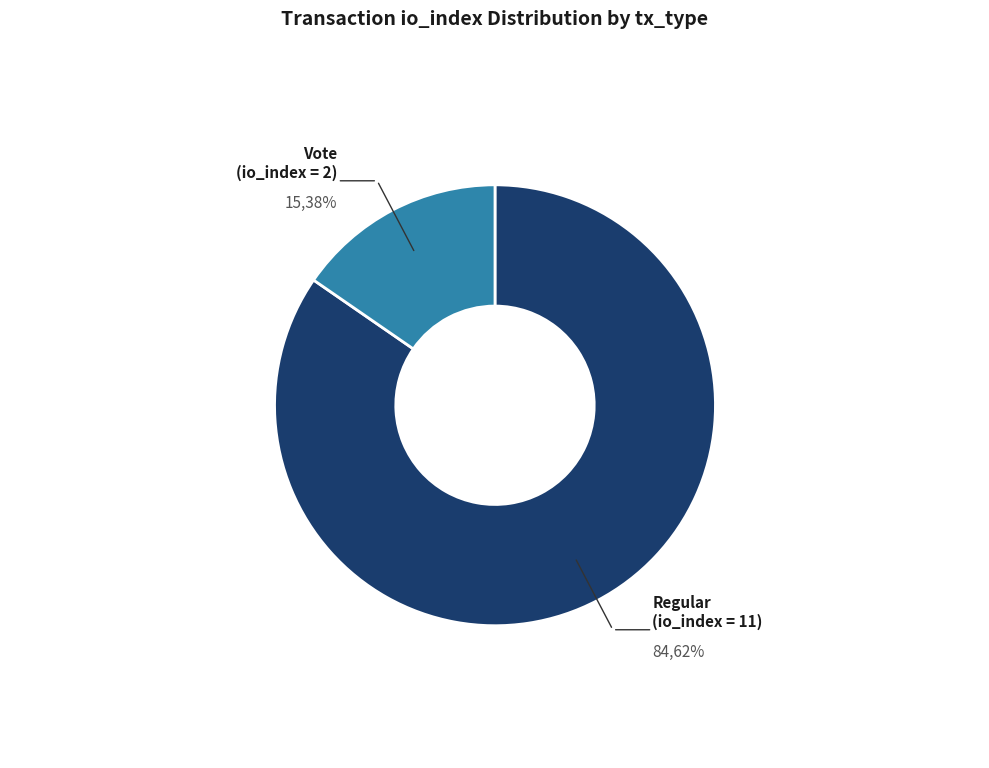

To the nearest percent, what percentage of the pie is Vote (io_index=2)?

15%